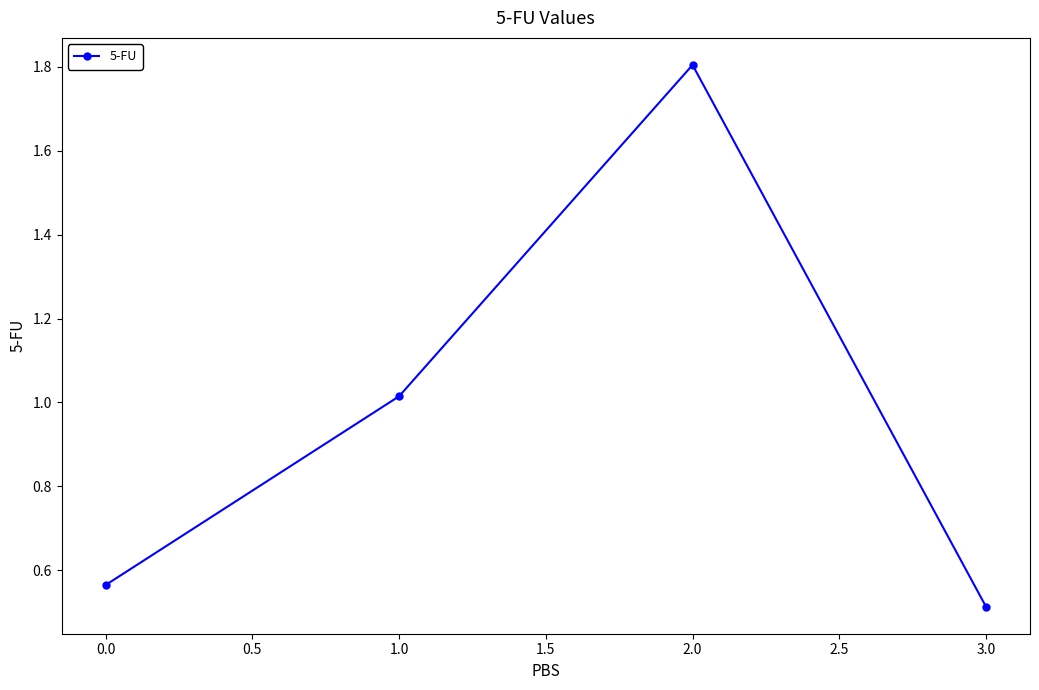

What is the sum of the values at 0.0 and 2.0?

2.4